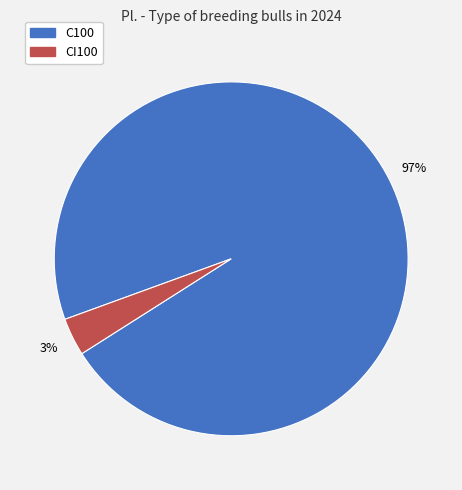

How many segments does this pie chart have?

2